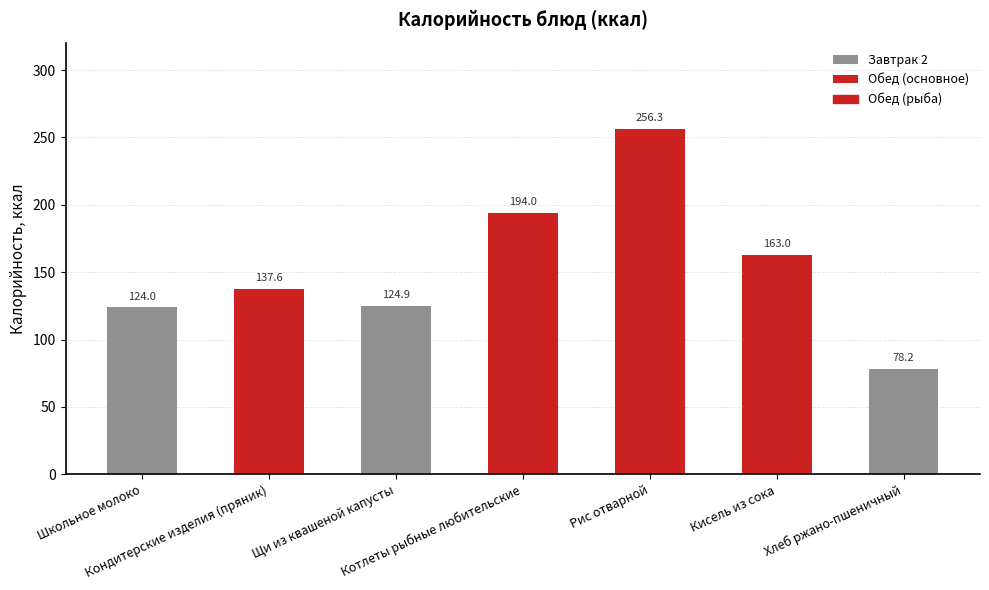

What is the sum of the Калорийность values at Котлеты рыбные любительские and Школьное молоко?

318.0